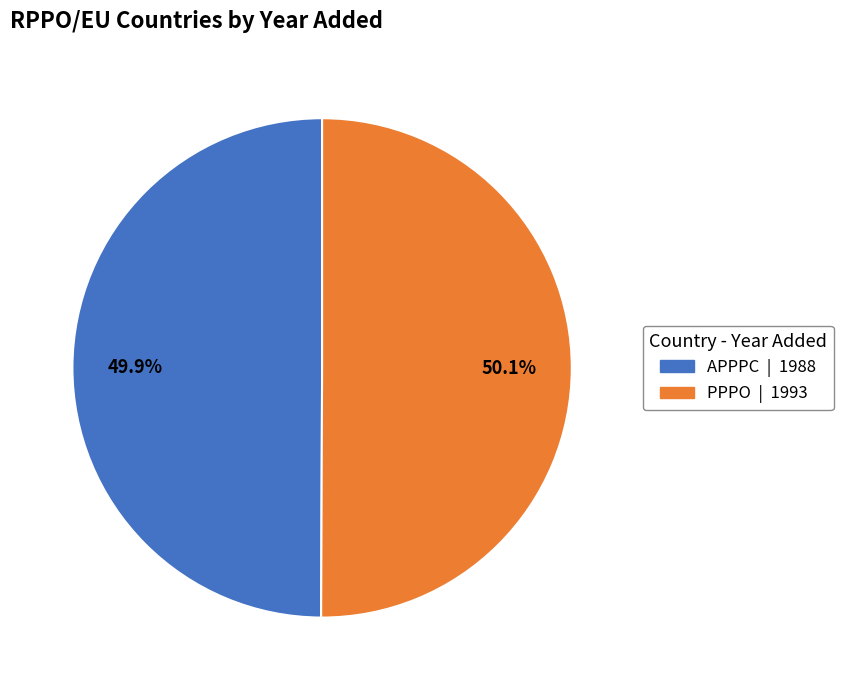

What is the ratio of the value at PPPO | 1993 to the value at APPPC | 1988?

1.0